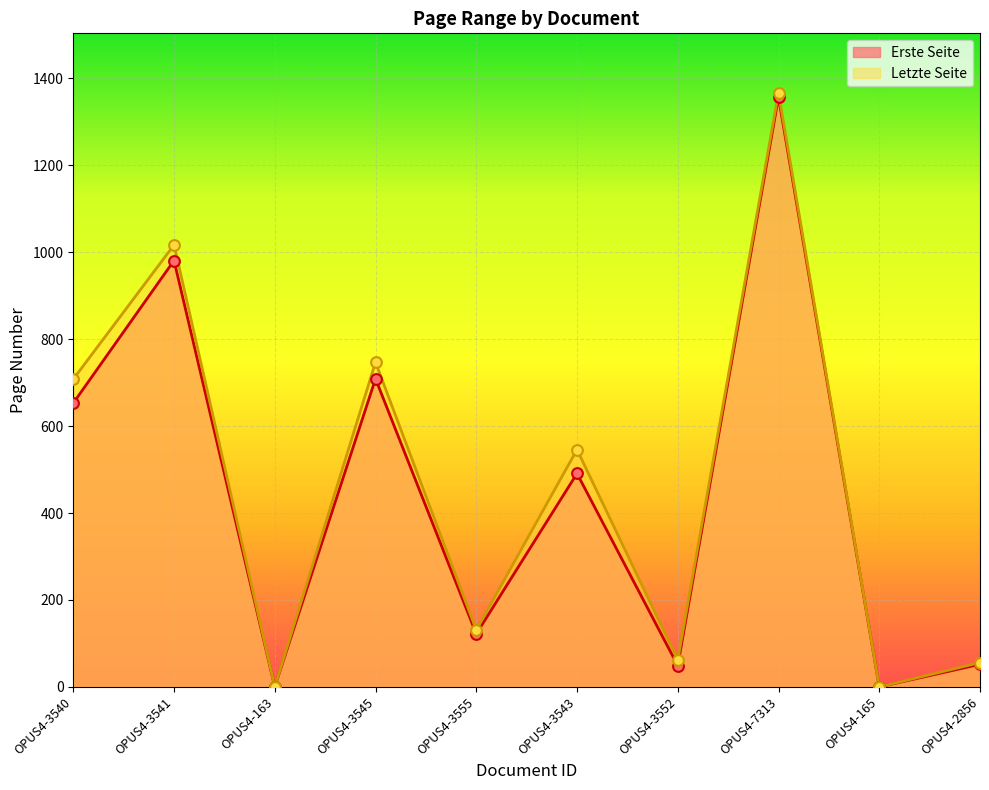

Is the value of Erste Seite at OPUS4-2856 greater than the value of Letzte Seite at OPUS4-2856?

No